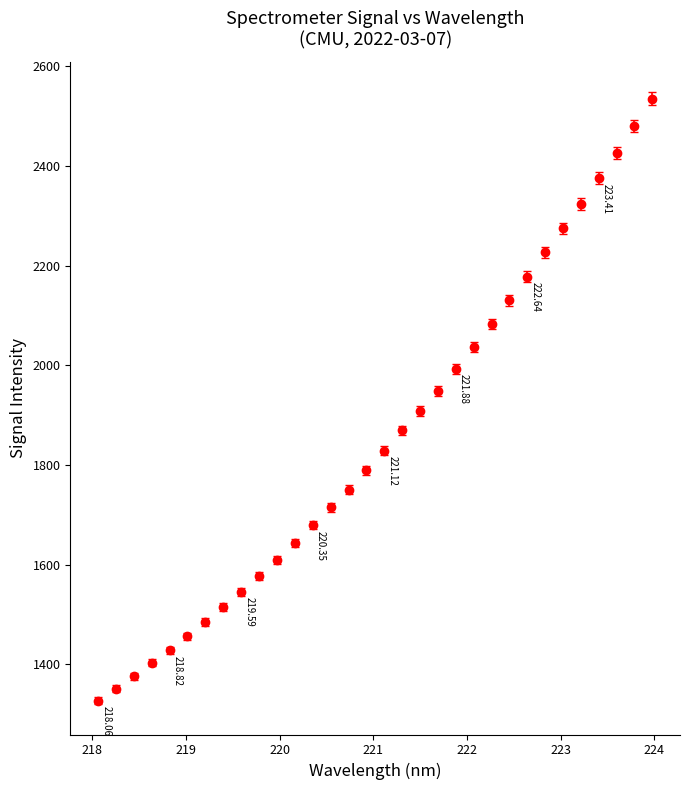

What is the difference between the maximum and minimum values?

1208.2